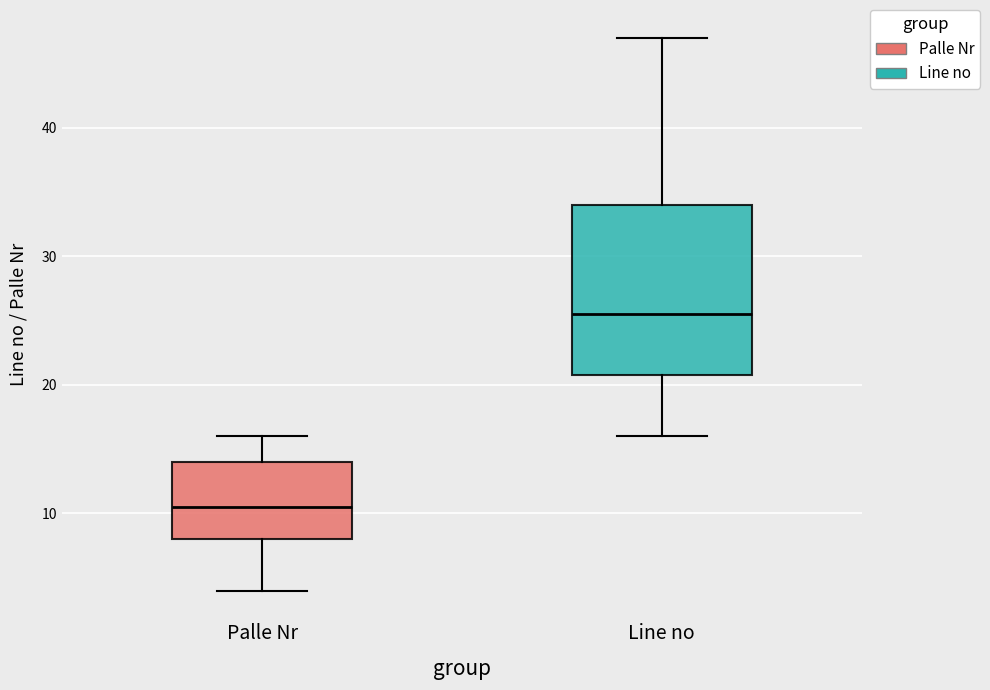

Reading left to right, transcribe this box plot: for each box, give where its median line is, the range the box spans, and where its two whiskers end, as read against the y-axis. The values are not printed on the chart, so give them approximately, as read against the axis.

Palle Nr: median 11, box 8 to 14, whiskers 4 to 16
Line no: median 26, box 21 to 34, whiskers 16 to 47